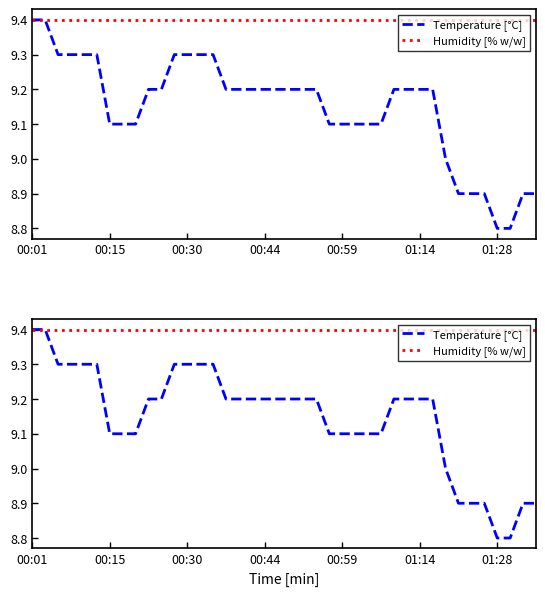

At which label does Humidity [% w/w] reach its minimum?

00:01